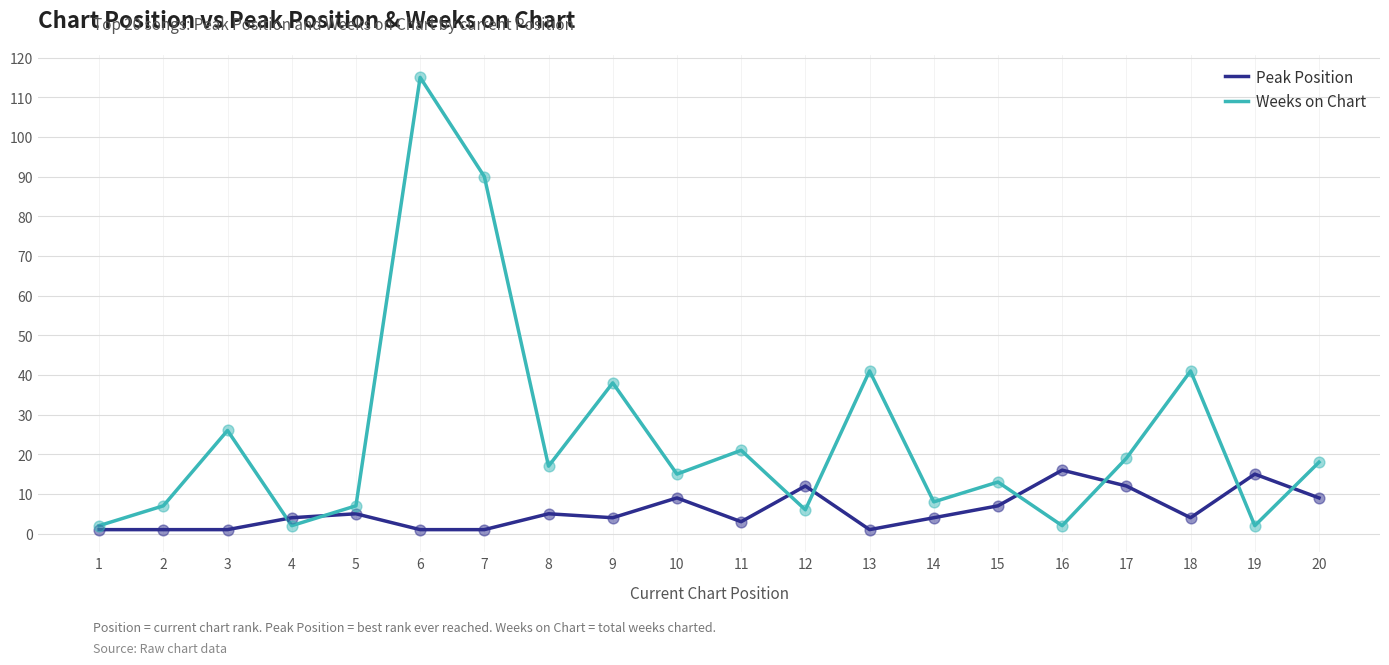

Is the value of Peak Position at 11 greater than the value of Weeks on Chart at 17?

No